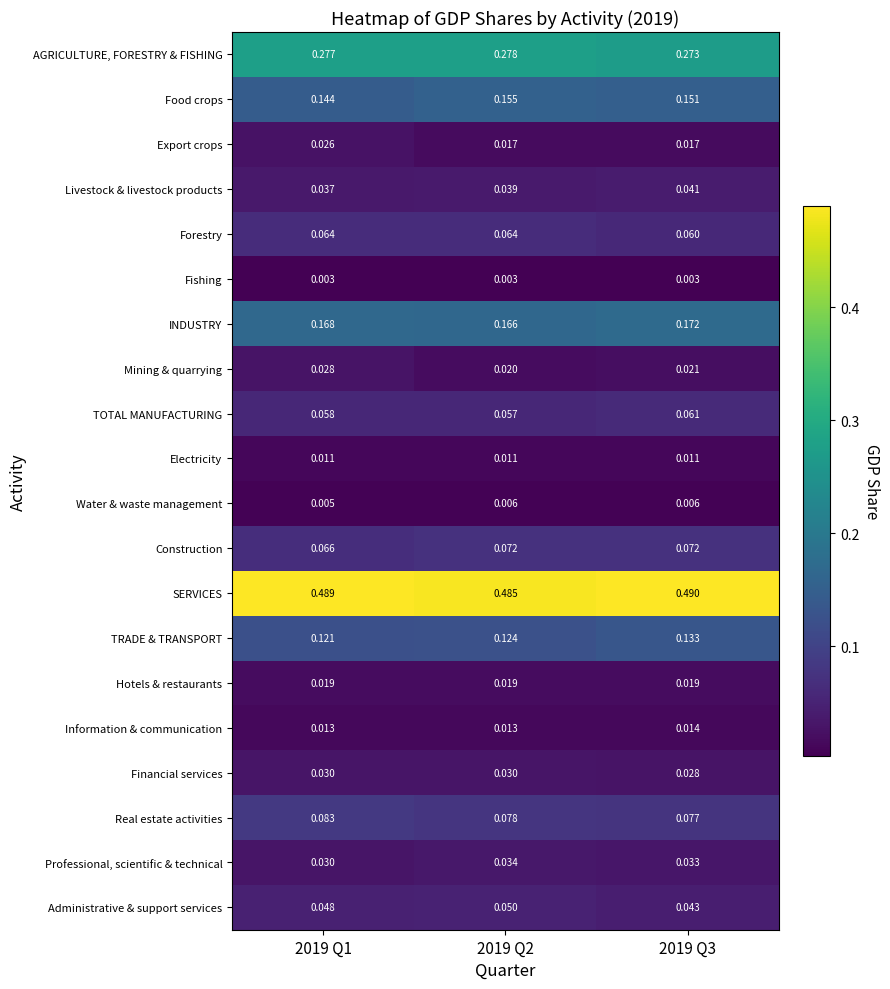

List the series in order of their peak value, lowest first.

Fishing, Water & waste management, Electricity, Information & communication, Hotels & restaurants, Export crops, Mining & quarrying, Financial services, Professional, scientific & technical, Livestock & livestock products, Administrative & support services, TOTAL MANUFACTURING, Forestry, Construction, Real estate activities, TRADE & TRANSPORT, Food crops, INDUSTRY, AGRICULTURE, FORESTRY & FISHING, SERVICES